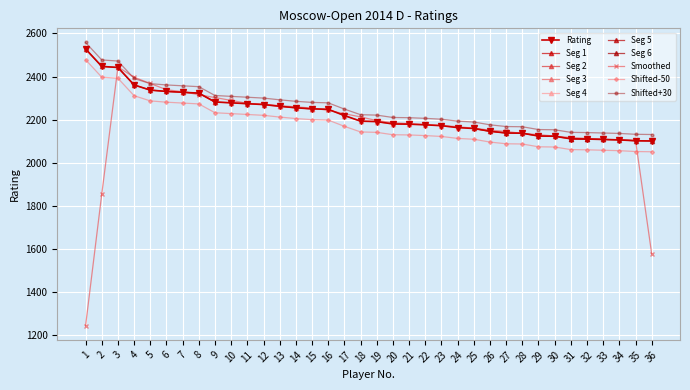

What value does the data have at 23?

2172